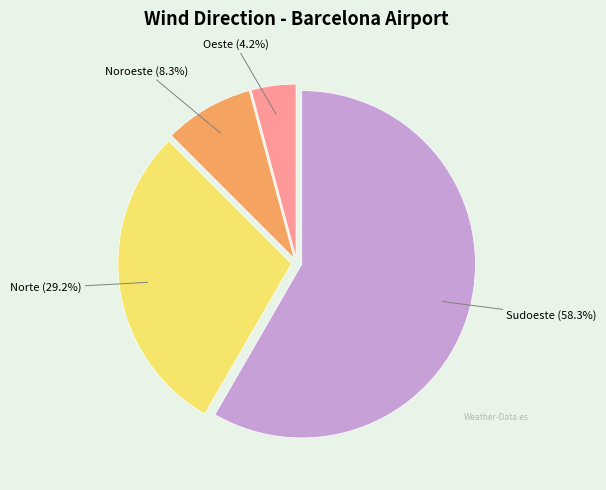

Count the number of slices in the pie.

4